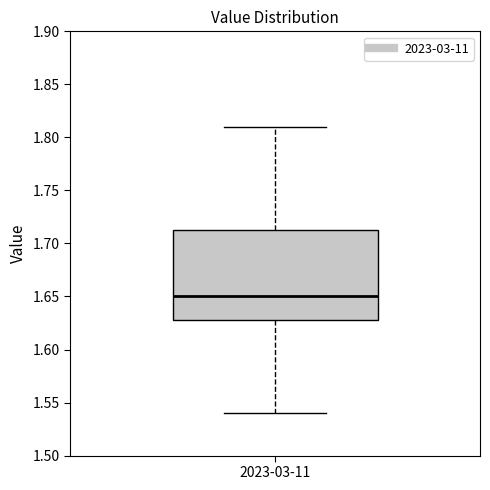

Where does the lower whisker of the box for 2023-03-11 end on the y-axis? The values are not printed on the chart, so give them approximately, as read against the axis.

1.540